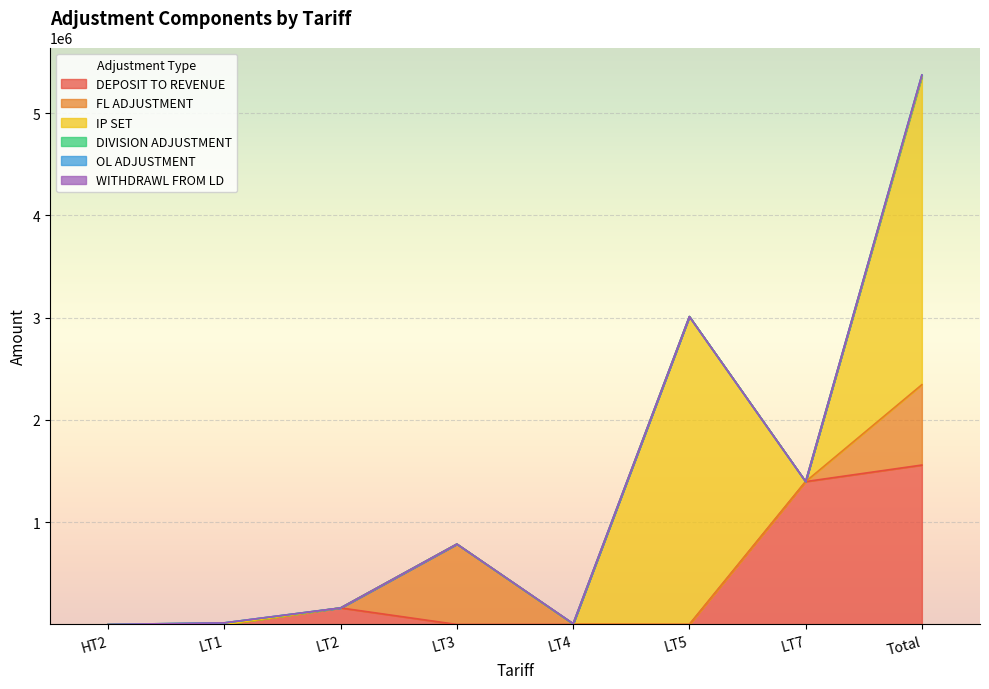

Between which two adjacent categories do IP SET and OL ADJUSTMENT first intersect?

LT4 and LT5